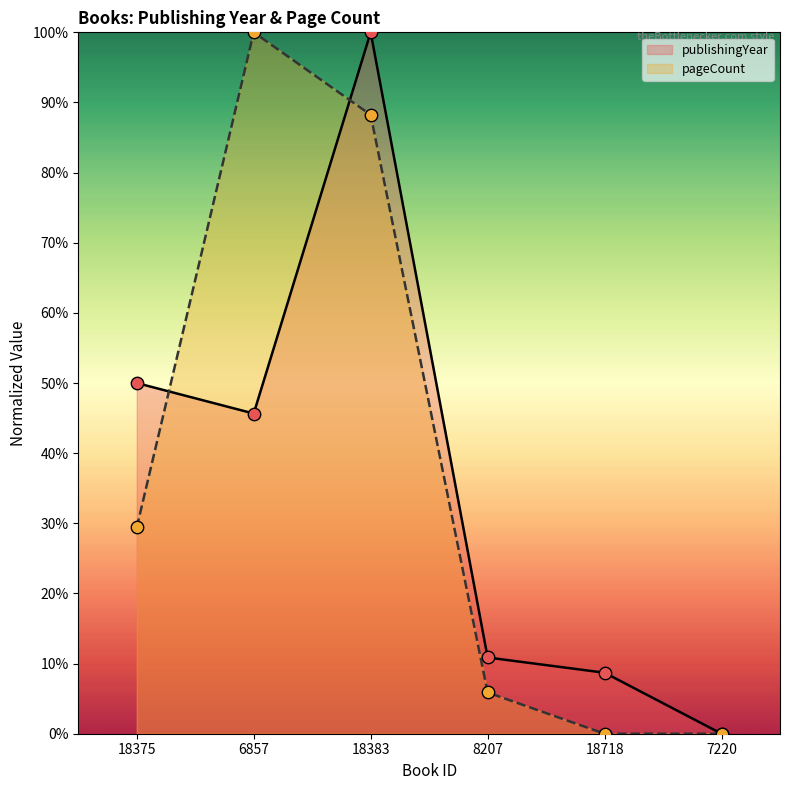

Which series has the largest Y range (max minus min)?

pageCount